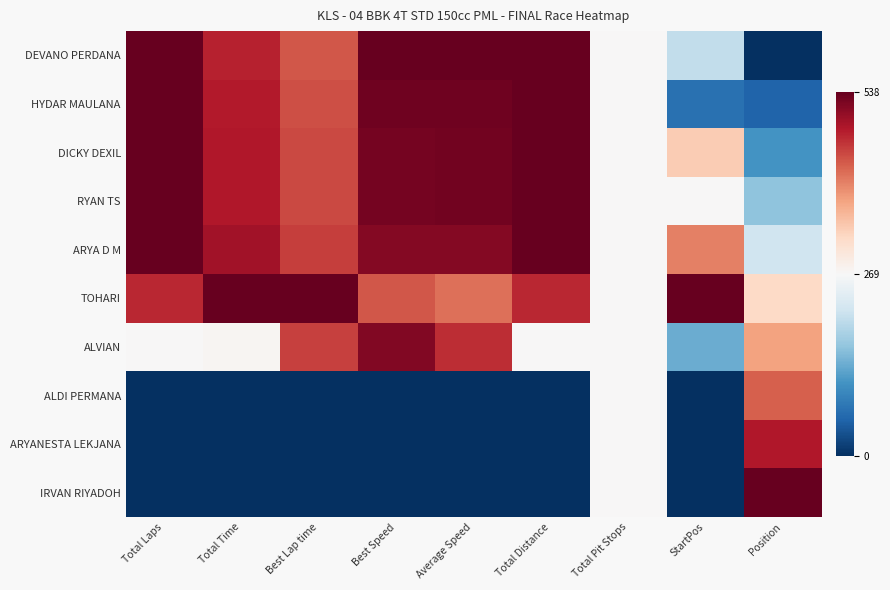

What is the spread (max minus min) of values at Total Time?

2.0